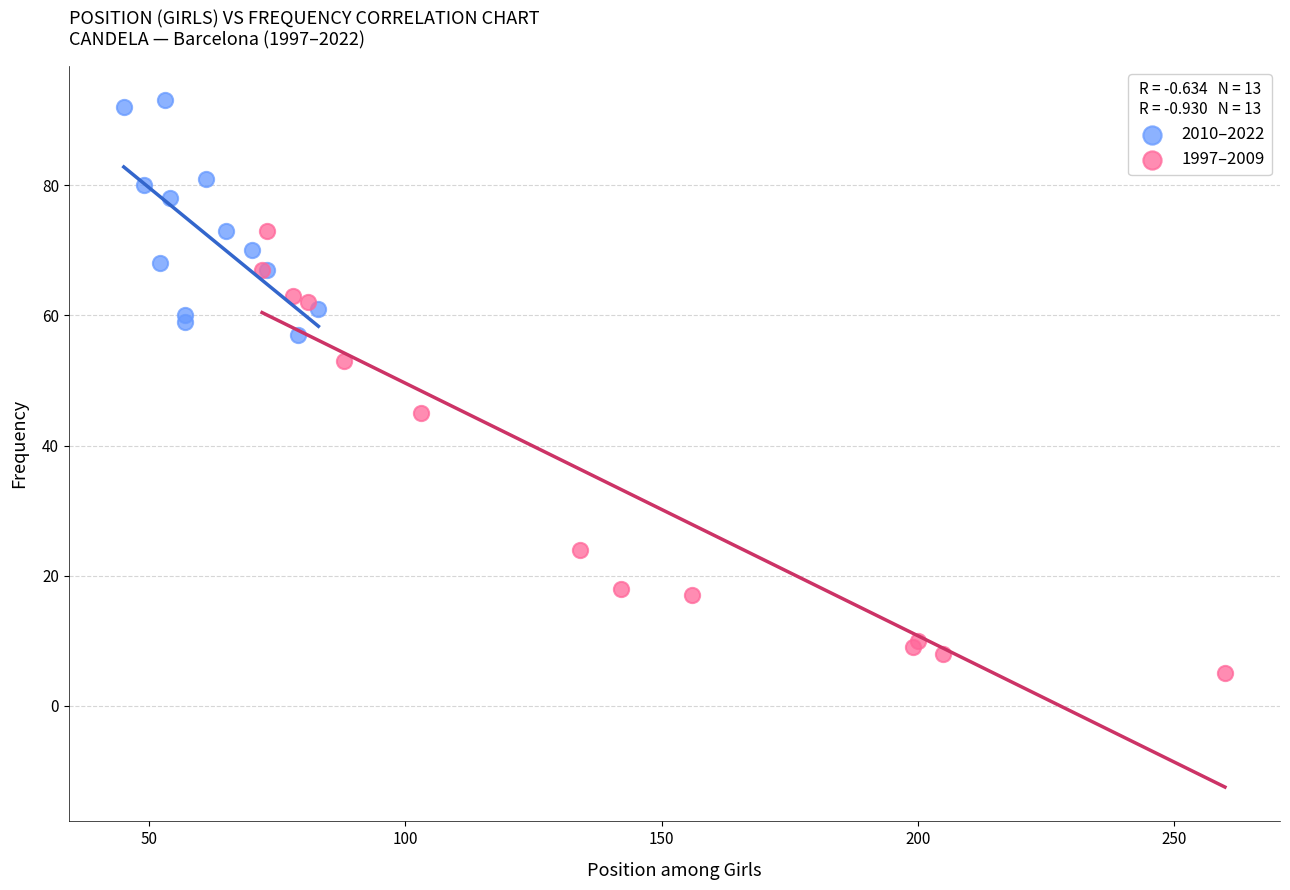

Which series contains the highest Y value?

2010–2022